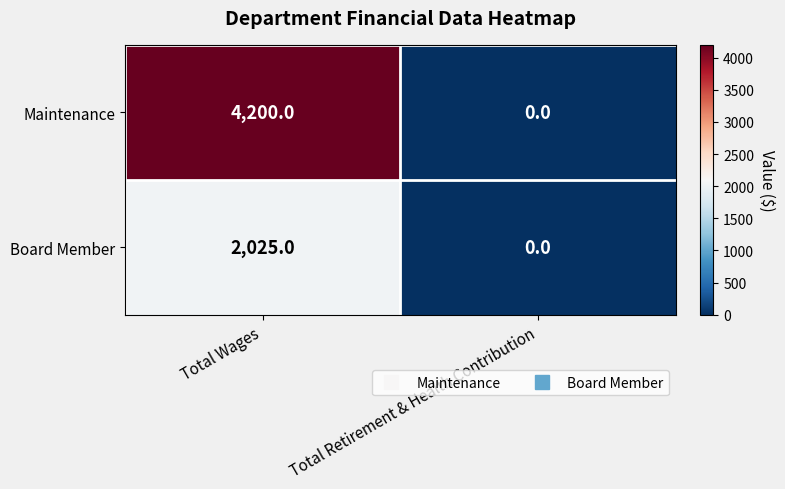

List the series in order of their overall mean, highest first.

Maintenance, Board Member